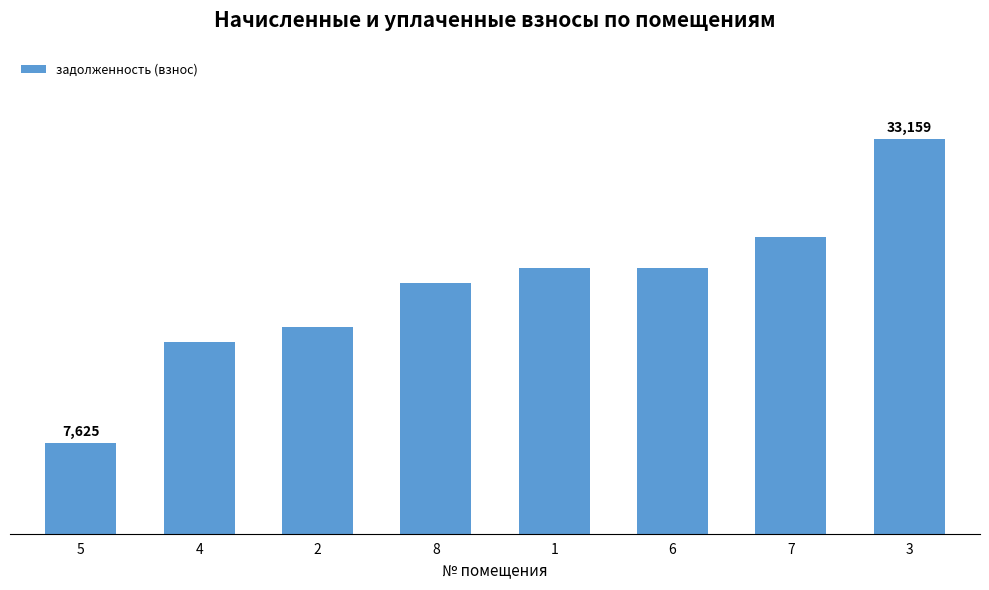

What is the value of the 4th bar from the left?

21019.2